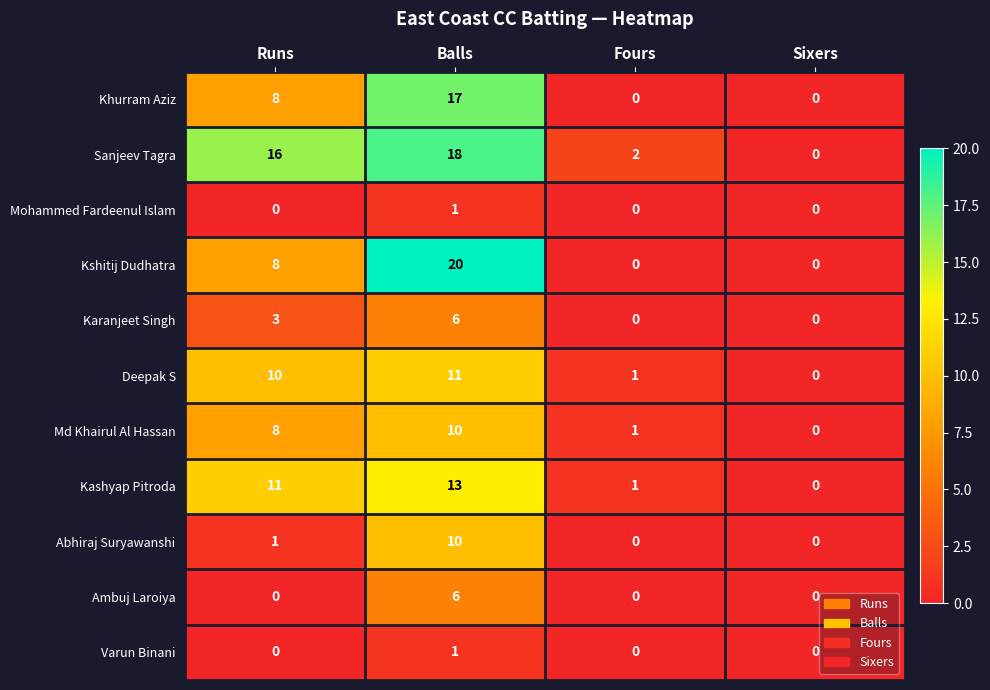

The Khurram Aziz series shows 8 at Runs. True or false?

True